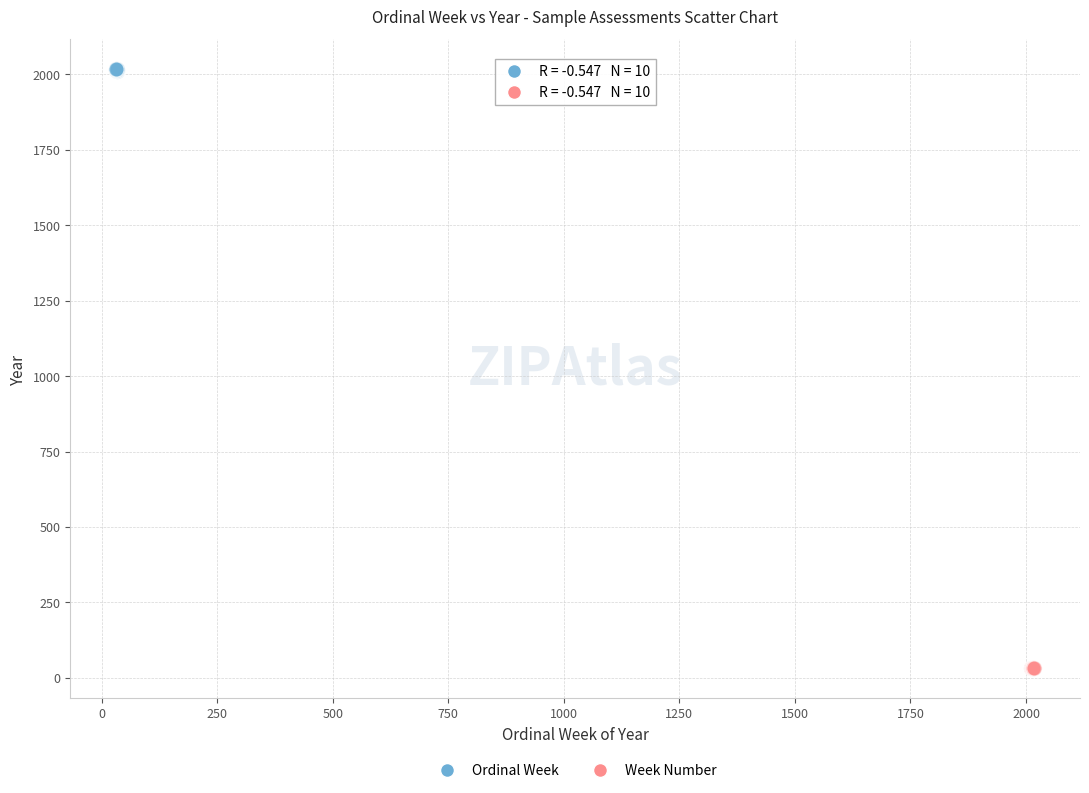

Which series reaches the maximum Y coordinate?

Ordinal Week